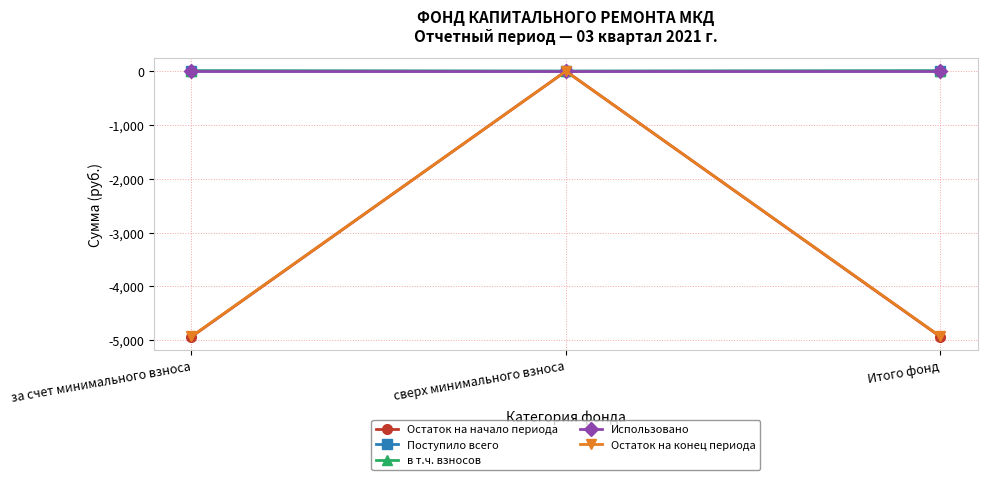

Is this an area chart (filled region under the line)?

No